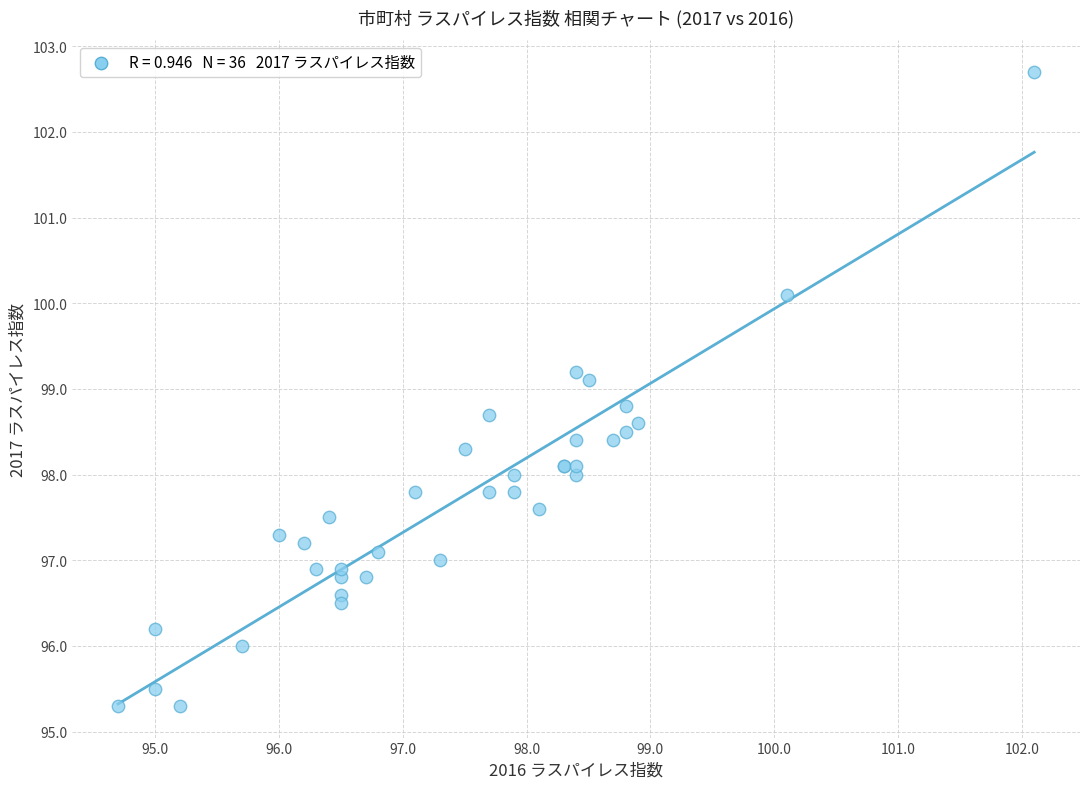

What Y value in the scatter plot is closest to 99?

99.1